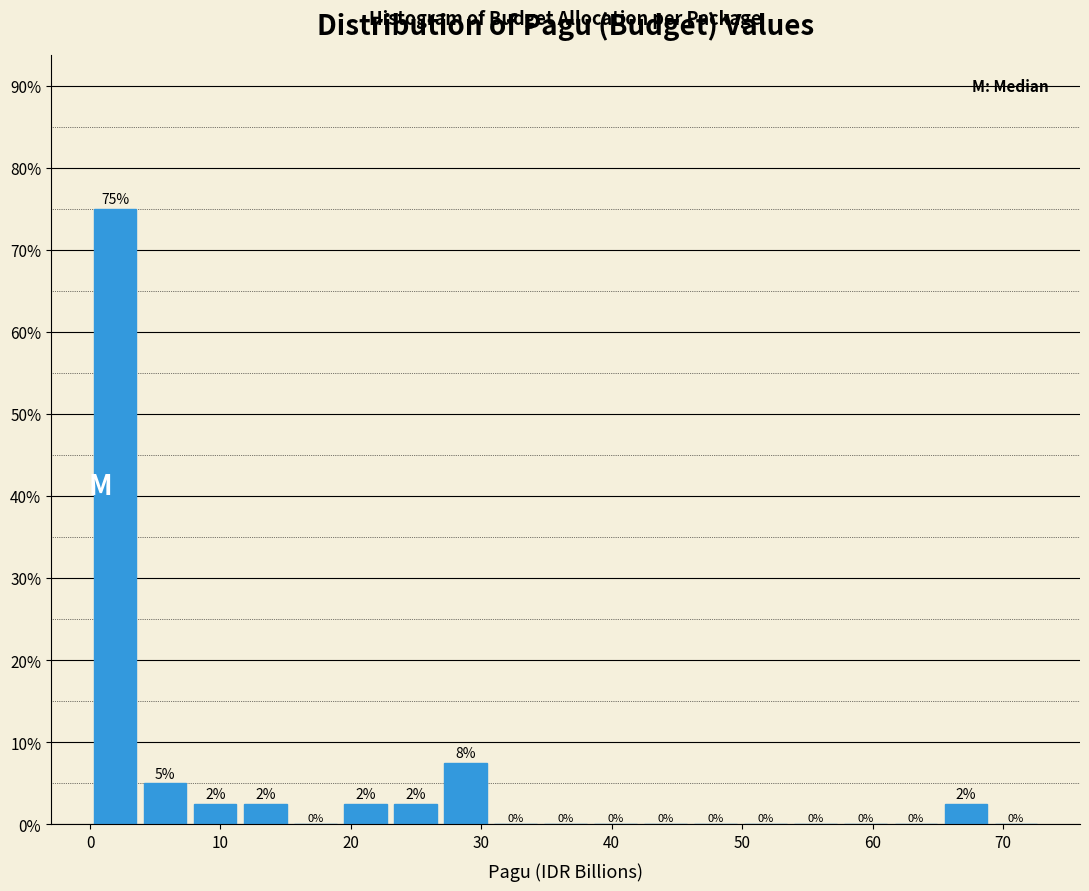

Read against the x-axis, roughly where is the centre of the tallest bar?

2